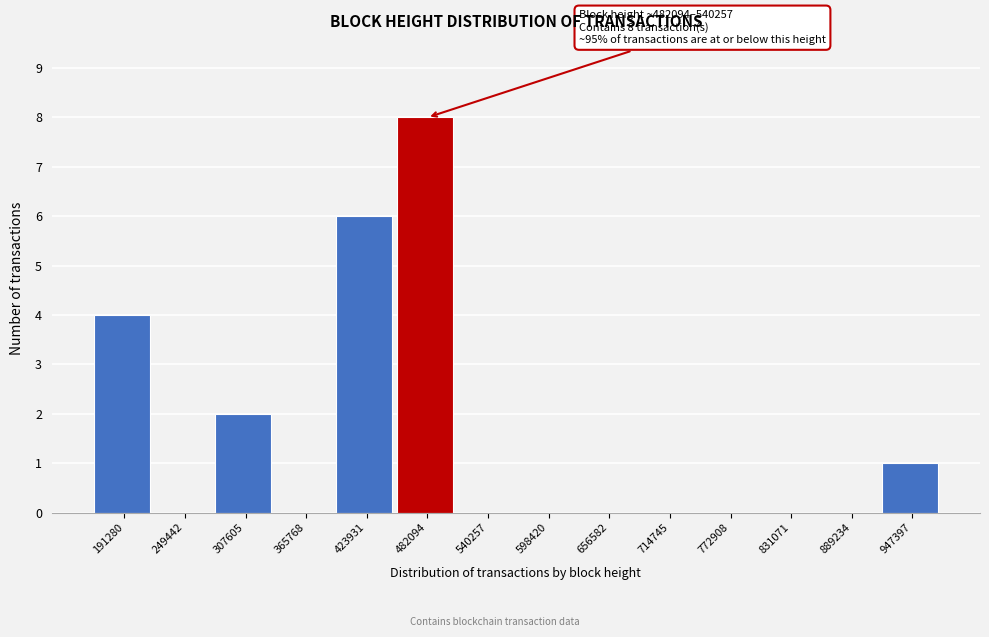

Reading left to right, what are all the values shown in this chart?

191280=4	249442=0	307605=2	365768=0	423931=6	482094=8	540257=0	598420=0	656582=0	714745=0	772908=0	831071=0	889234=0	947397=1